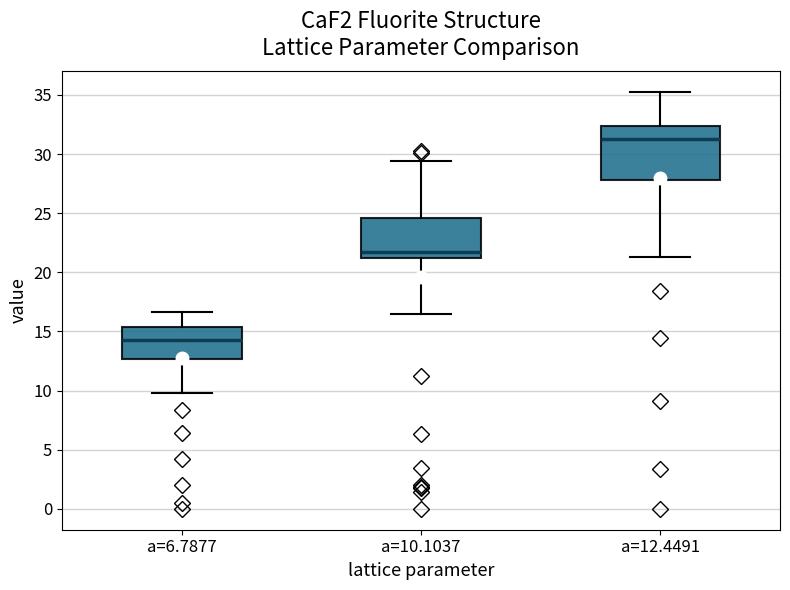

Which box is the tallest, from its lower edge to its upper edge?

a=12.4491